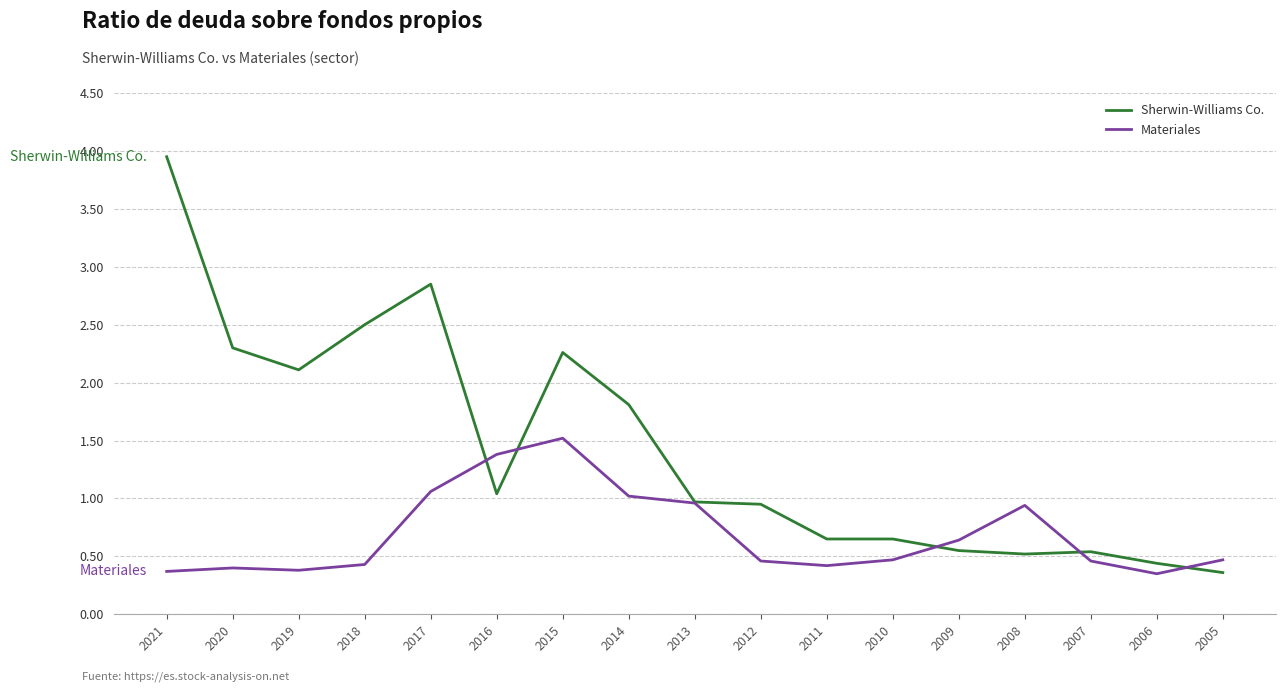

Which series has the largest range (max minus min)?

Sherwin-Williams Co.